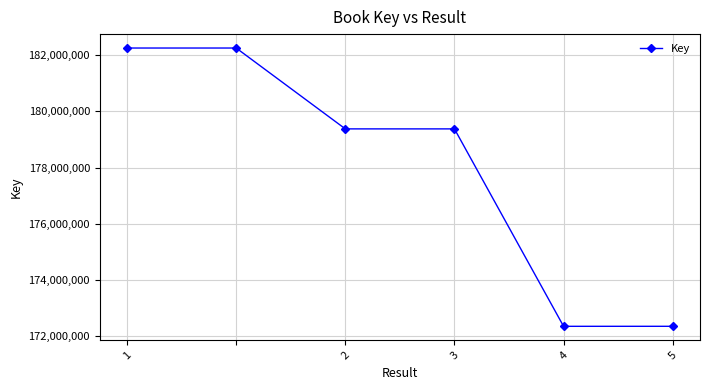

True or false: there are more than 2 points higher than both neighbors.

False